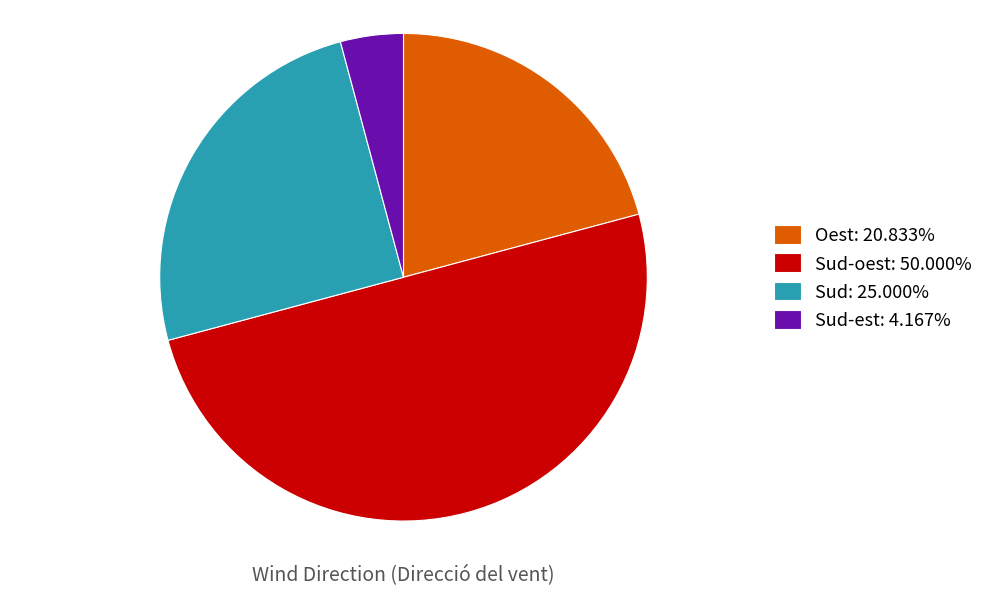

Combined, do Sud-est: 4.167% and Oest: 20.833% account for over 50%?

No